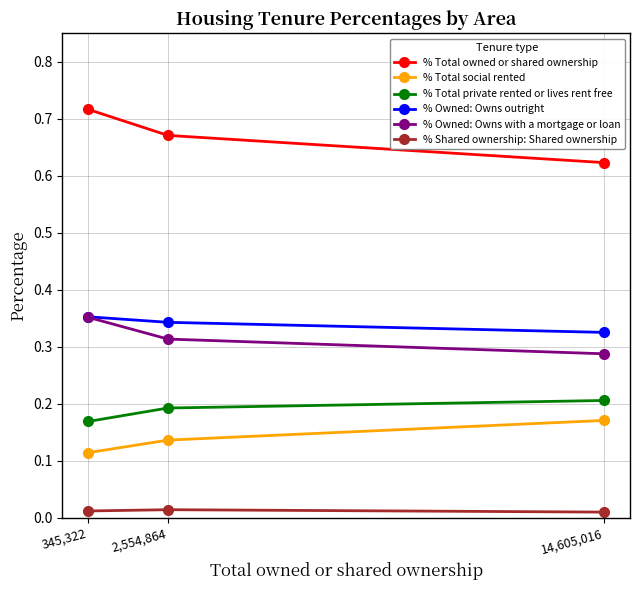

How many lines are shown in the chart?

6